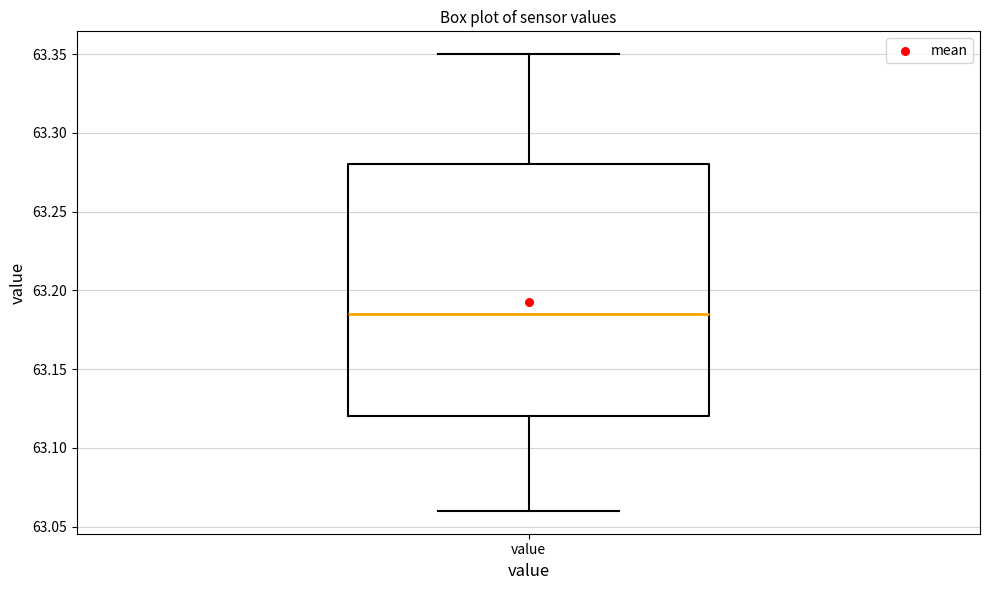

Transcribe this box plot: give where the median line is, the range the box spans, and where the two whiskers end, as read against the y-axis. The values are not printed on the chart, so give them approximately, as read against the axis.

median 63.185, box 63.120 to 63.280, whiskers 63.060 to 63.350